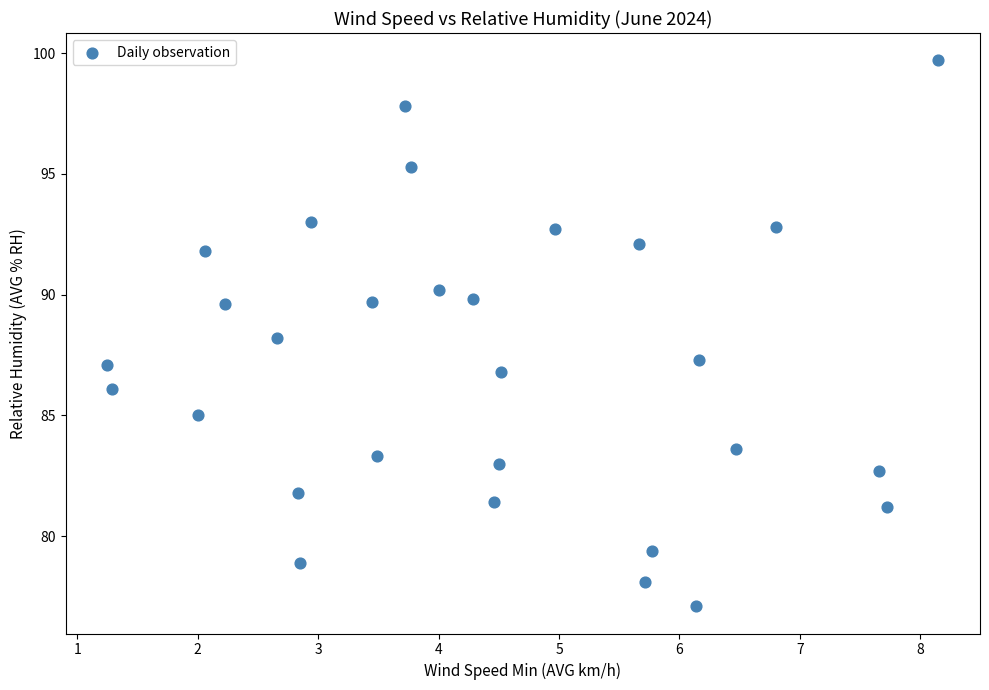

What is the range of Y values (max minus min)?

22.6